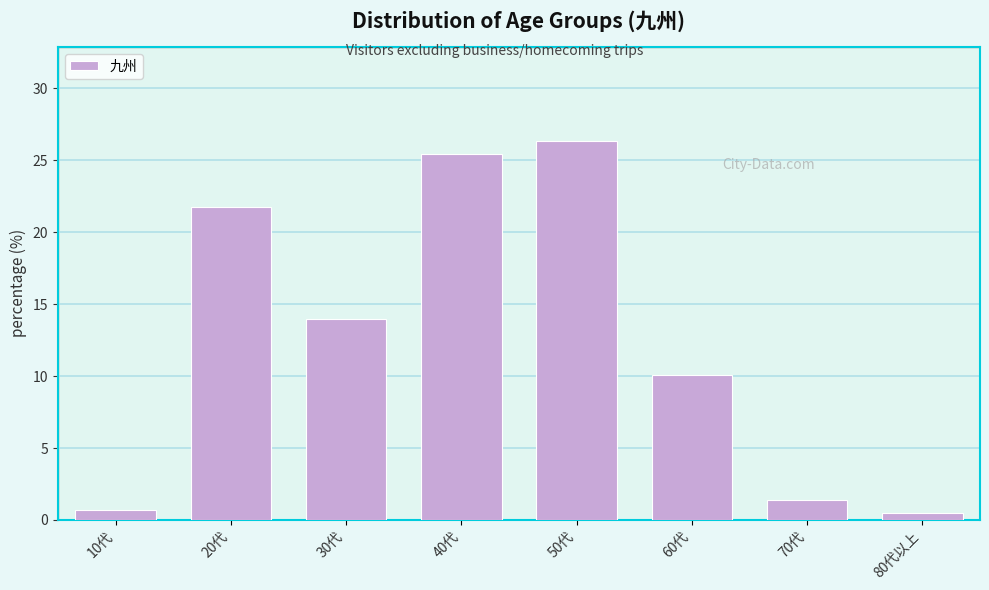

Reading left to right, list all the values displayed in this chart.

10代=0.7	20代=21.7	30代=13.9	40代=25.4	50代=26.3	60代=10.1	70代=1.4	80代以上=0.5